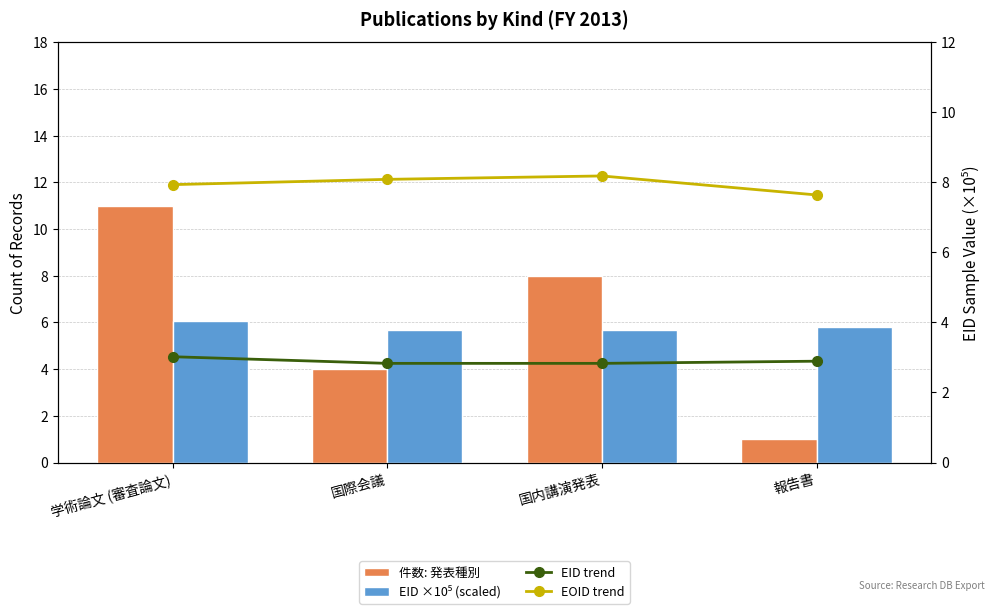

Reading left to right, extract all data points from this chart.

件数: 発表種別: 学術論文 (審査論文)=11.0	国際会議=4.0	国内講演発表=8.0	報告書=1.0
EID ×10⁵ (scaled): 学術論文 (審査論文)=6.0	国際会議=5.7	国内講演発表=5.7	報告書=5.8
EID trend: 学術論文 (審査論文)=3.0	国際会議=2.8	国内講演発表=2.8	報告書=2.9
EOID trend: 学術論文 (審査論文)=7.9	国際会議=8.1	国内講演発表=8.2	報告書=7.6